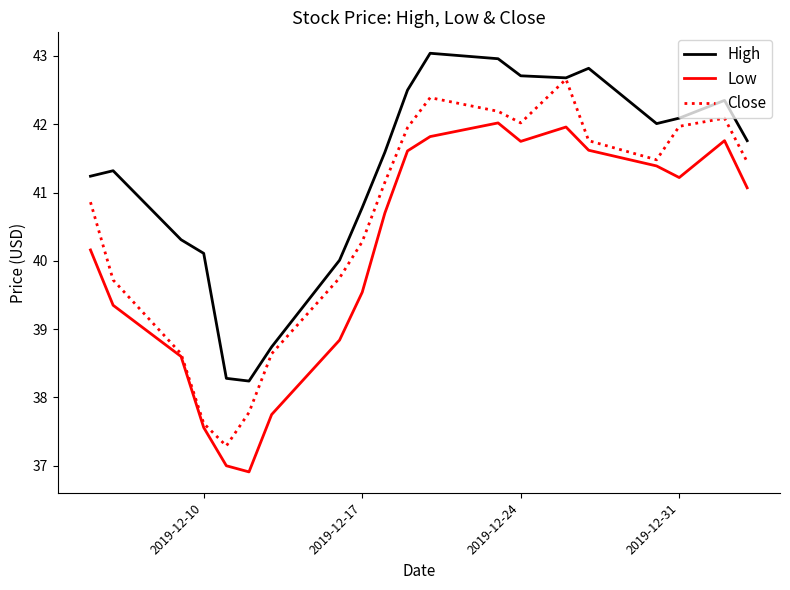

True or false: High and Low intersect in this chart.

False